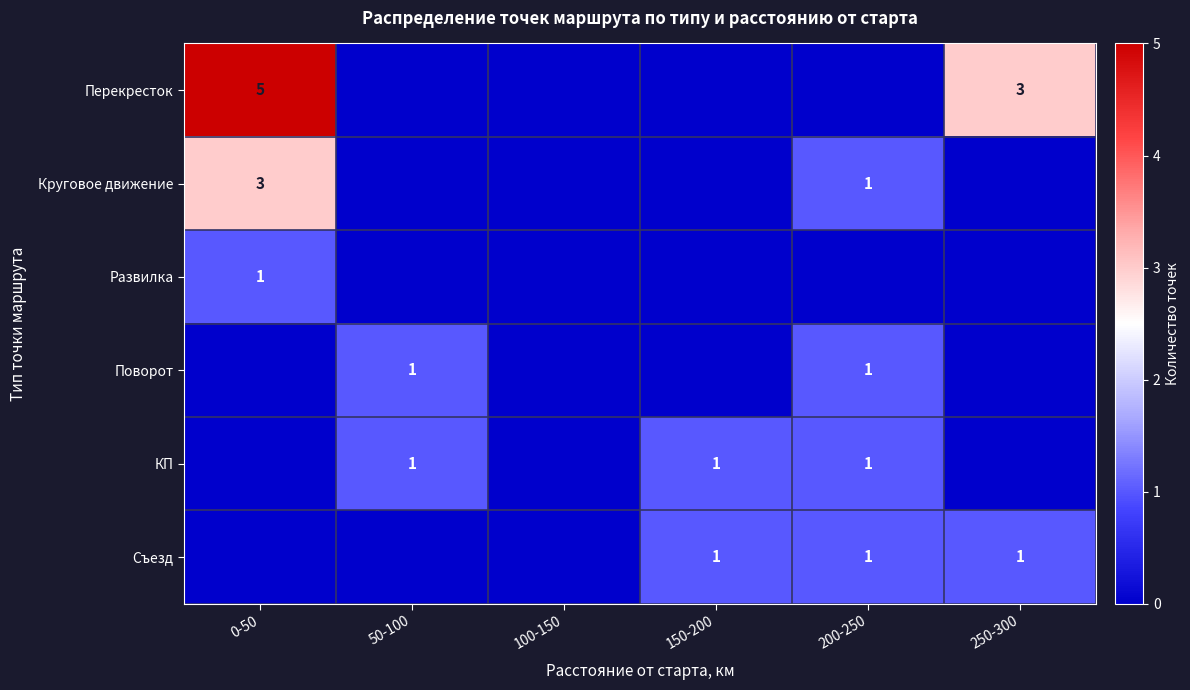

At which category is the sum across all series the highest?

0-50